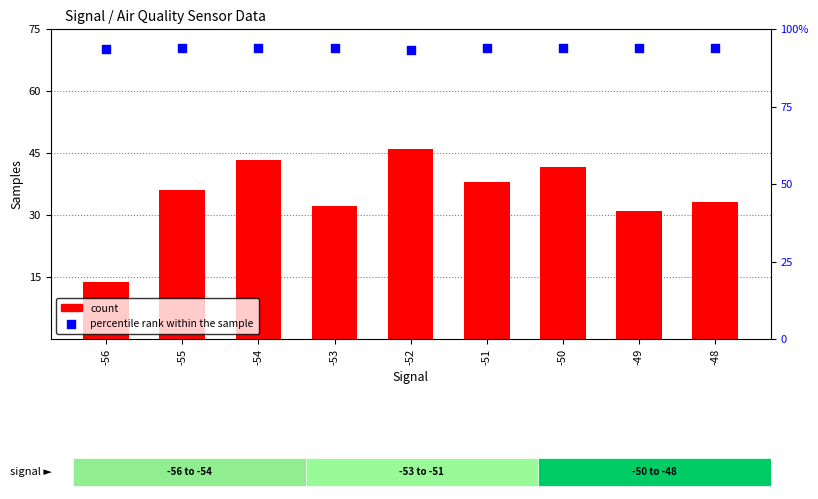

Which series has the widest spread of Y values?

count